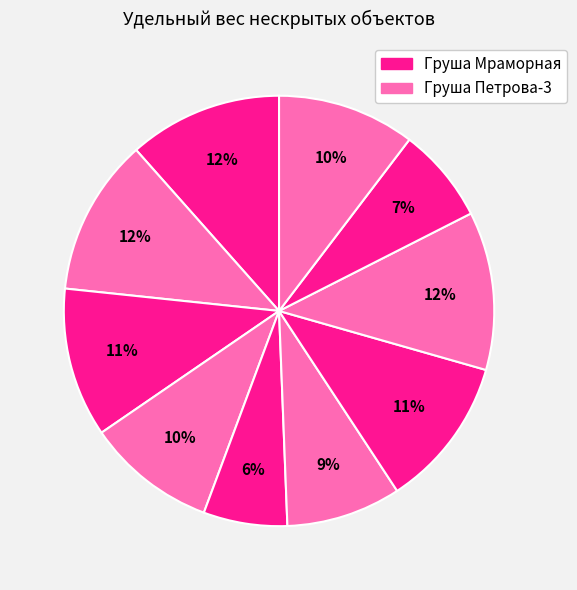

To the nearest percent, what is the difference between the largest and smallest slice percentages?

6%